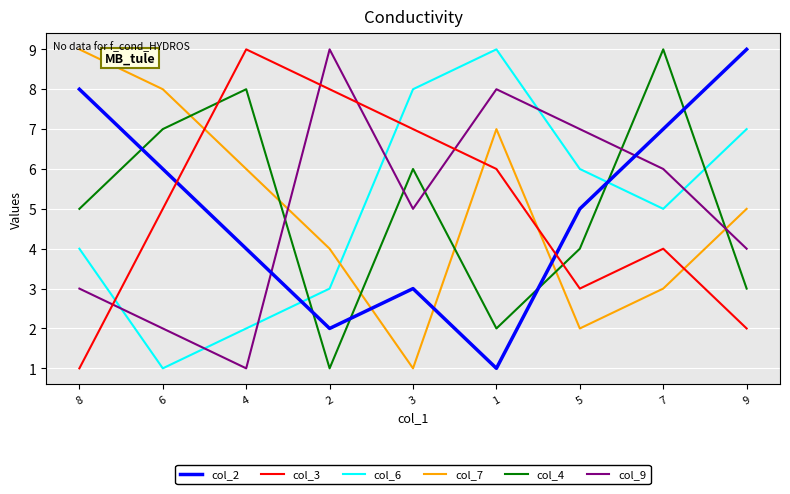

The value of col_7 at 1 is 11. True or false?

False